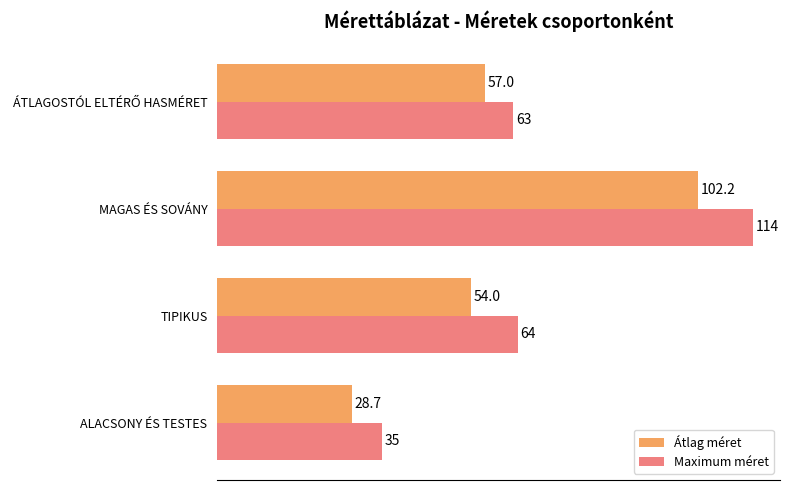

Which series has the largest range (max minus min)?

Maximum méret